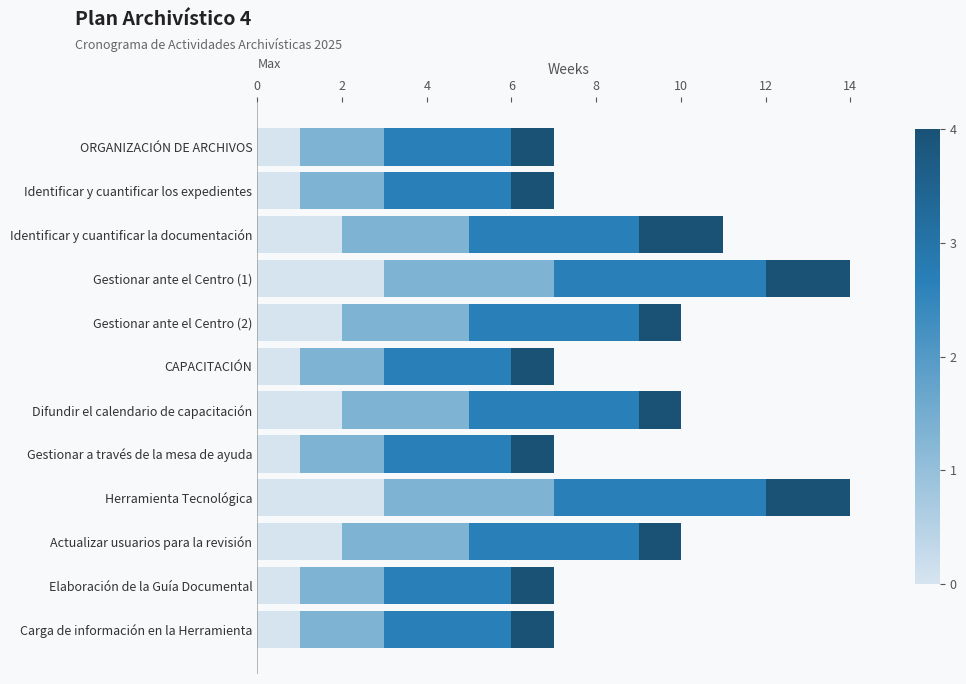

What is the total value across all series at ORGANIZACIÓN DE ARCHIVOS?

7